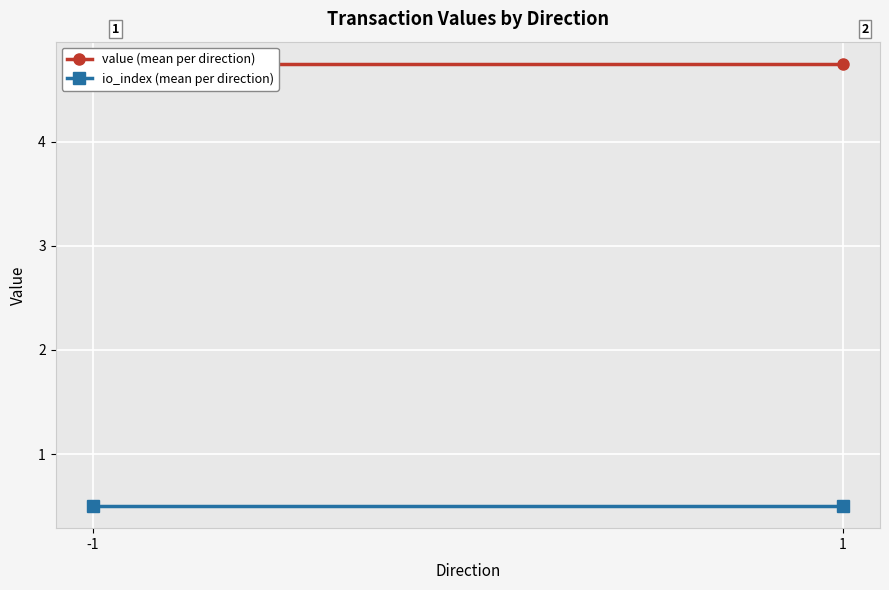

What is the average value of the io_index (mean per direction) series?

0.5